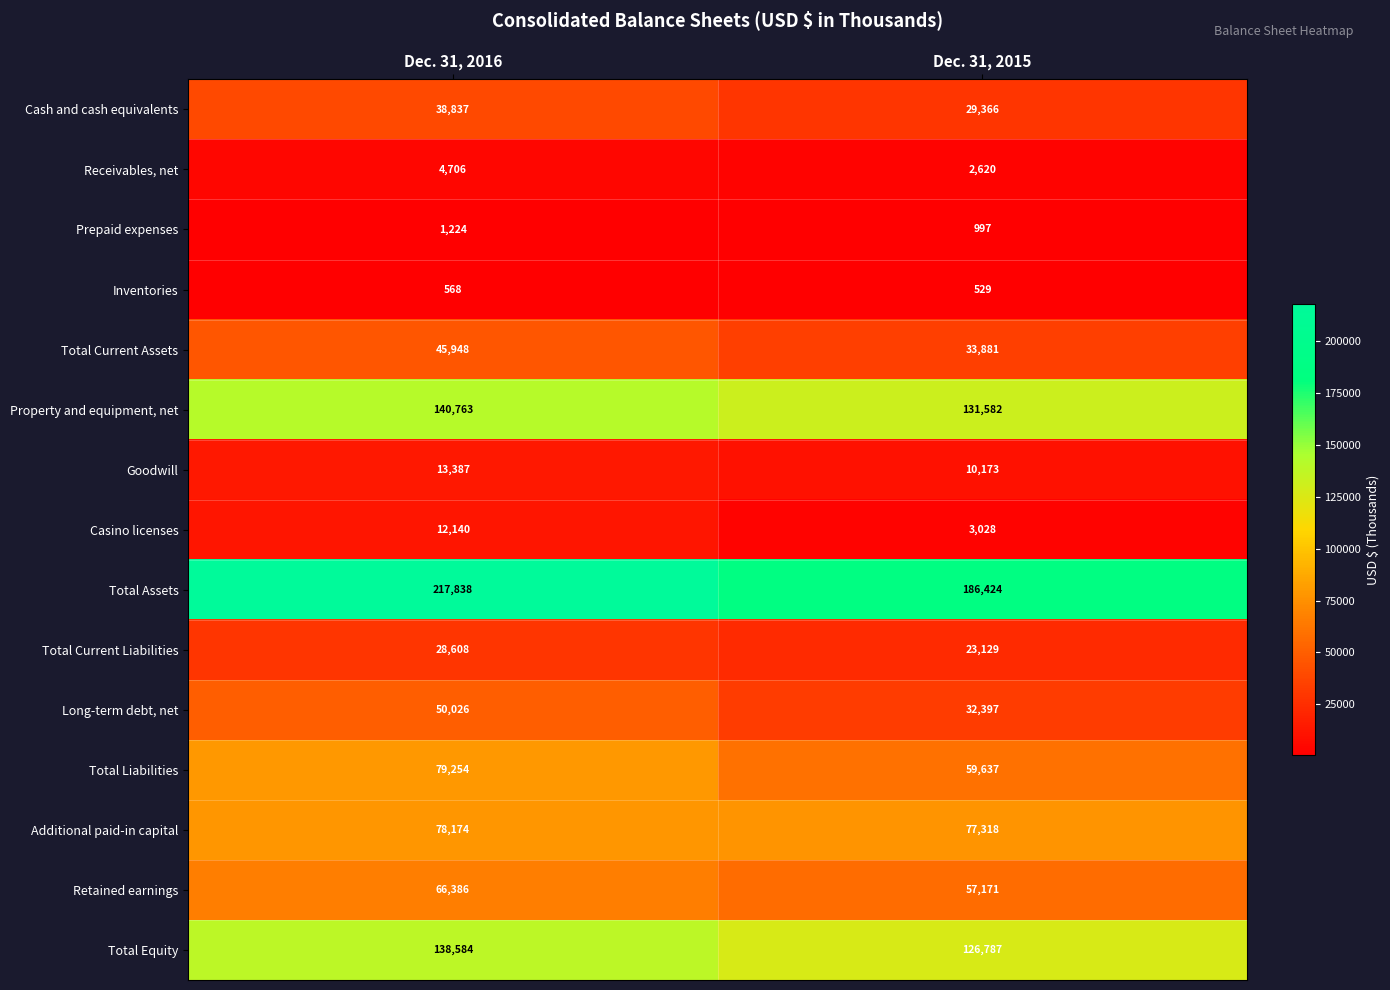

What is the average value of the Casino licenses series?

7584